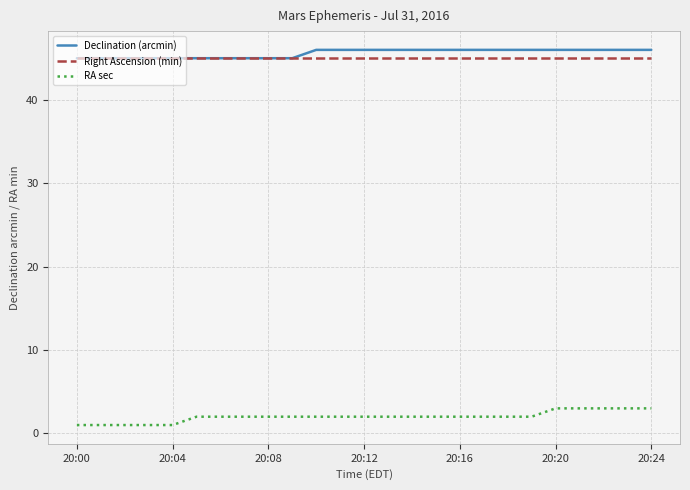

True or false: Right Ascension (min) and RA sec intersect in this chart.

False